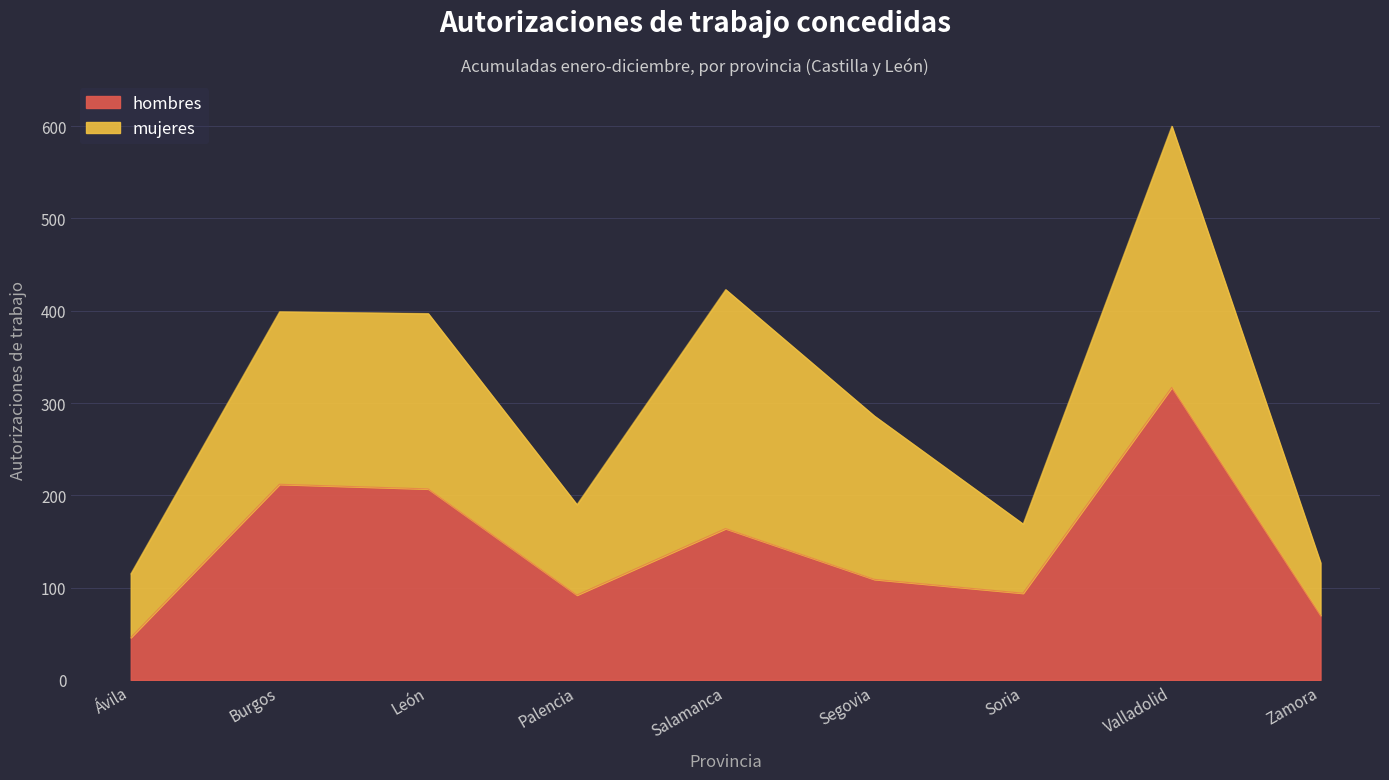

List the labels in order of value, smallest first.

Ávila, Zamora, Palencia, Soria, Segovia, Salamanca, León, Burgos, Valladolid